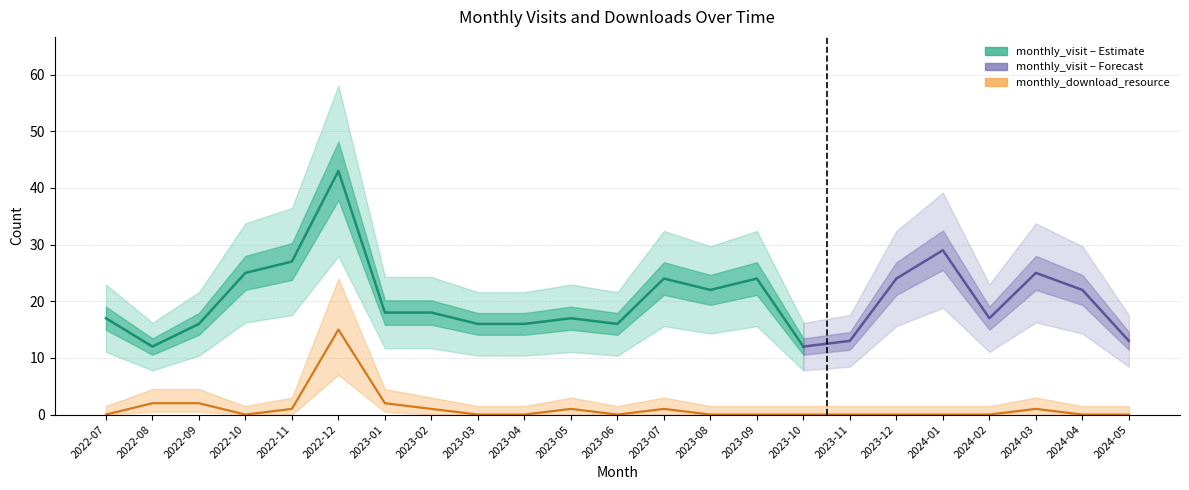

How many data points does each series have?

23